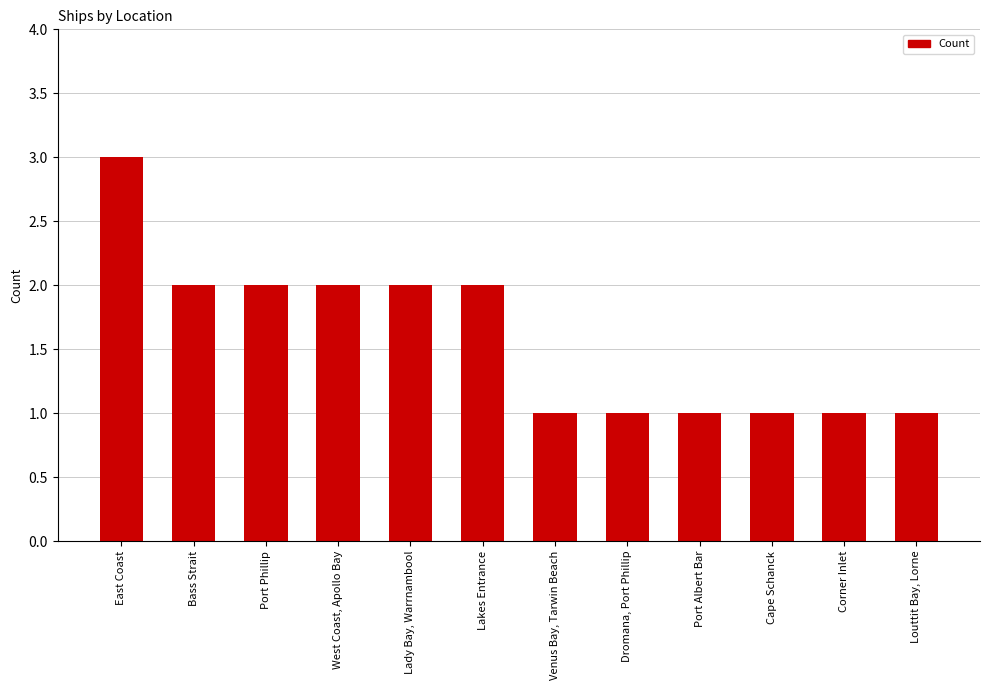

At which label does the data first exceed 2?

East Coast